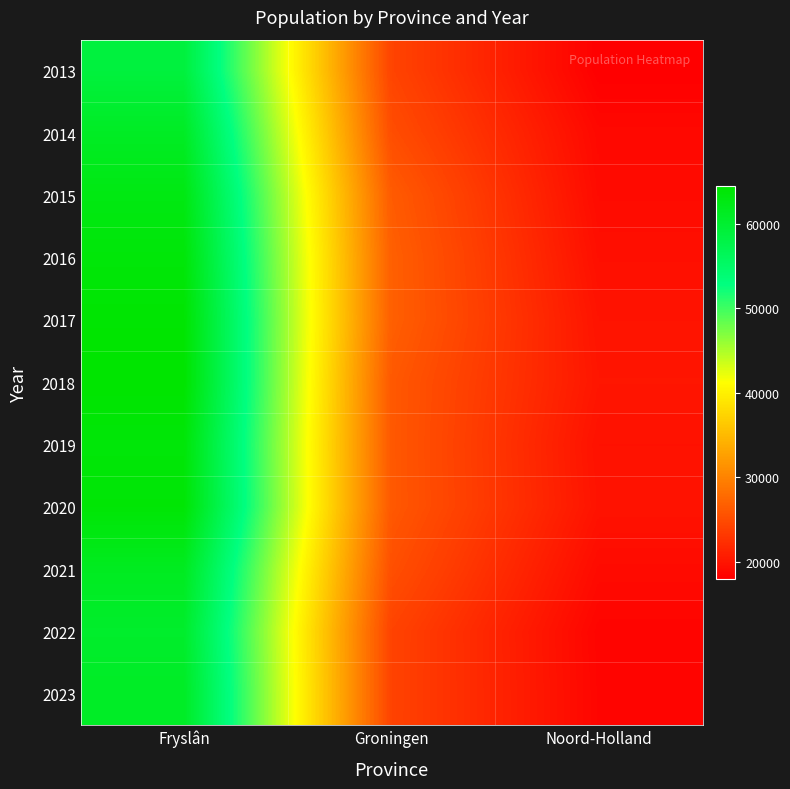

At which category does the chart reach its peak across all series?

Fryslân